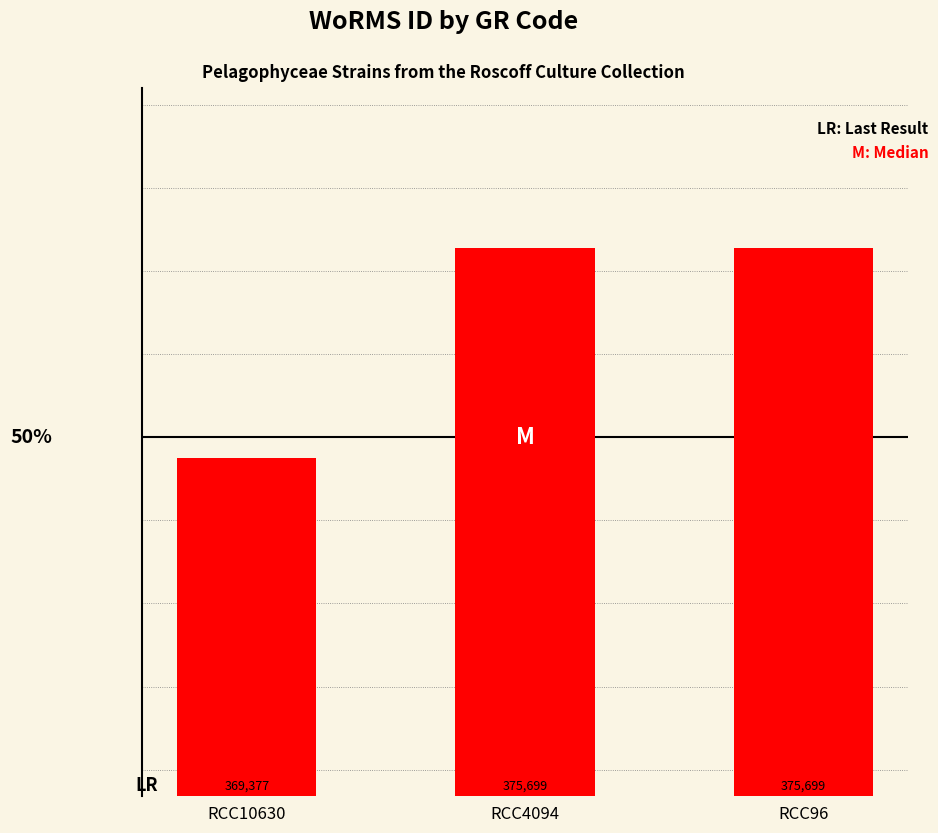

Where is the data nearest to the value 372538?

RCC10630